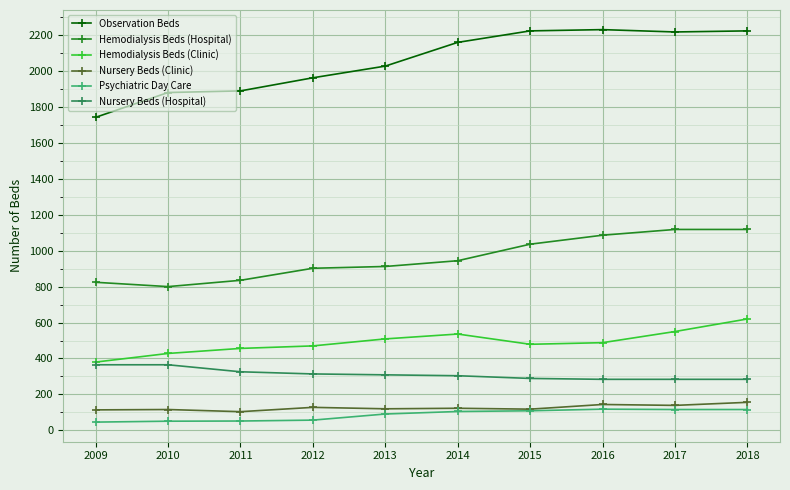

What is the greatest value displayed?

2230